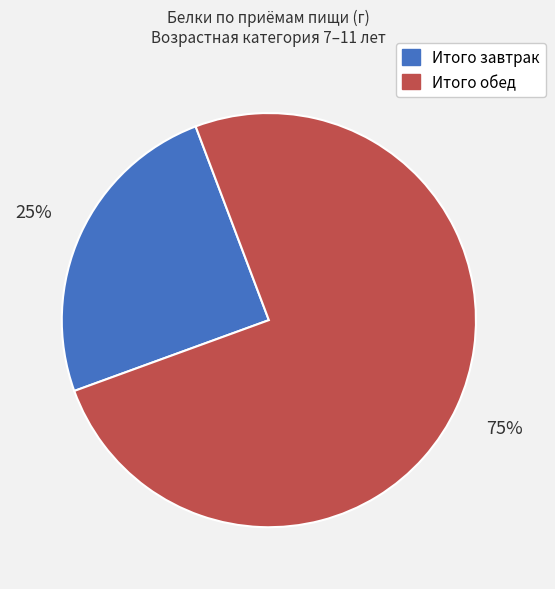

Which category has the smallest portion of the pie?

Итого завтрак